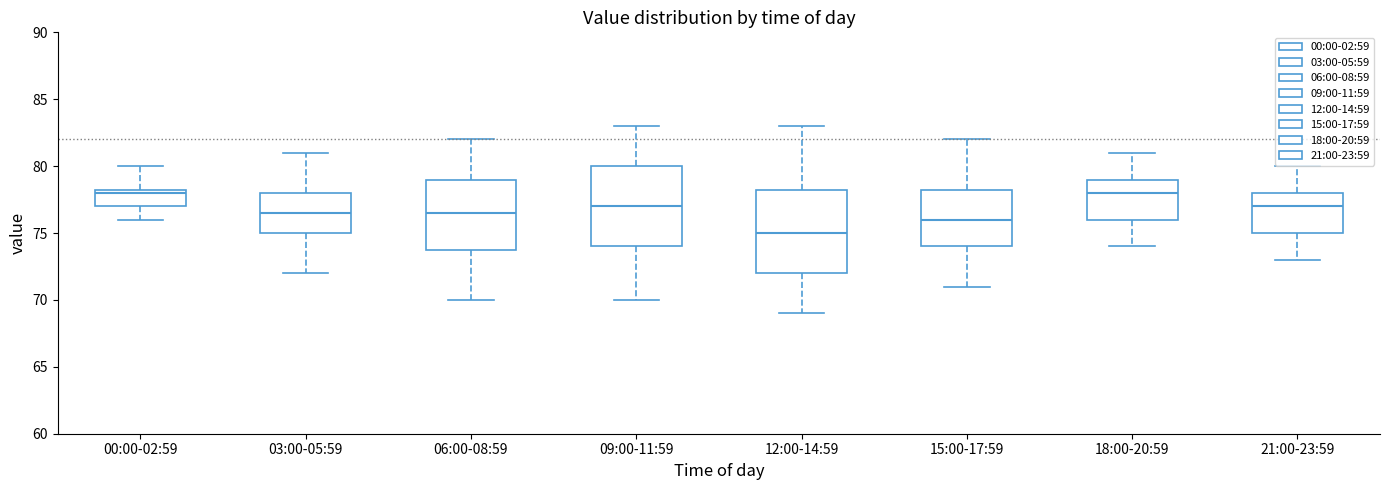

Which box has the lowest median line?

12:00-14:59